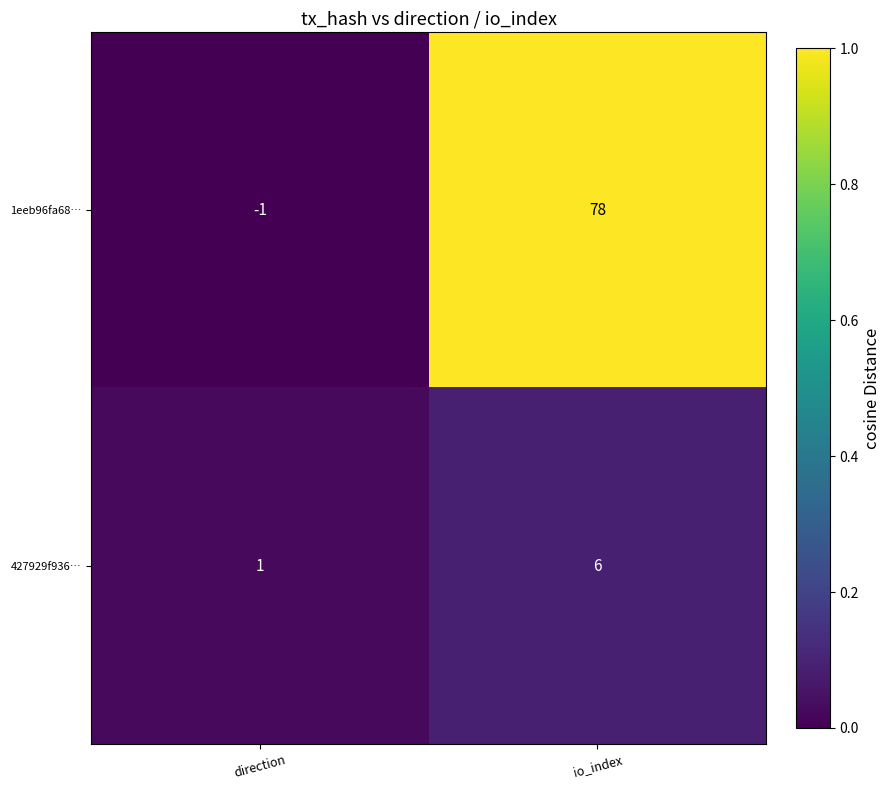

Rank the series by their average value, from lowest to highest.

427929f936…, 1eeb96fa68…